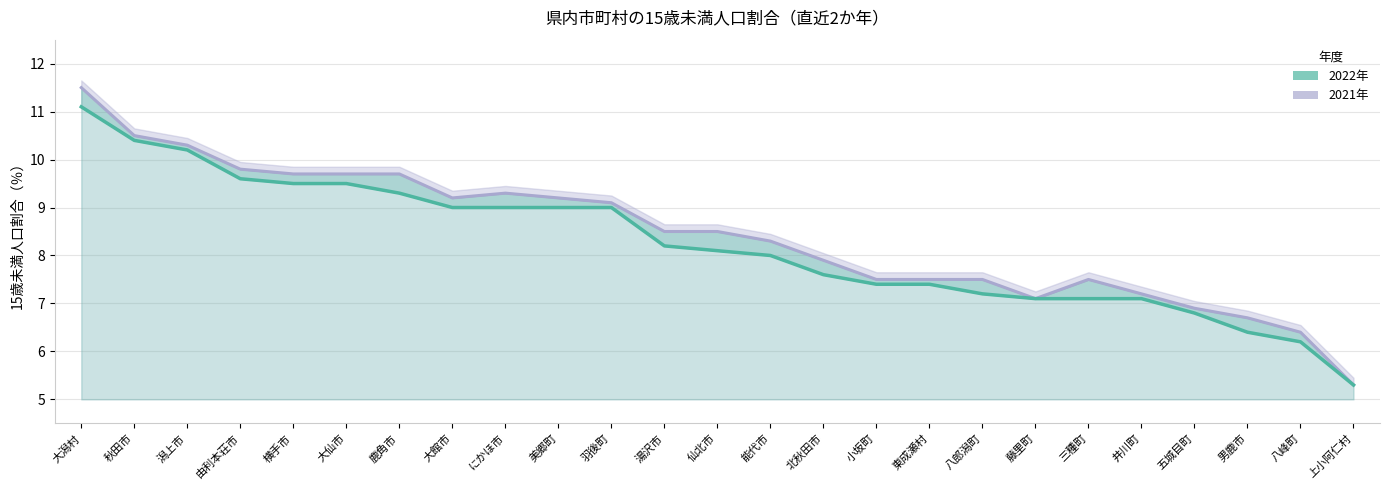

True or false: 2022年 has a value of 7.1 at 井川町.

True